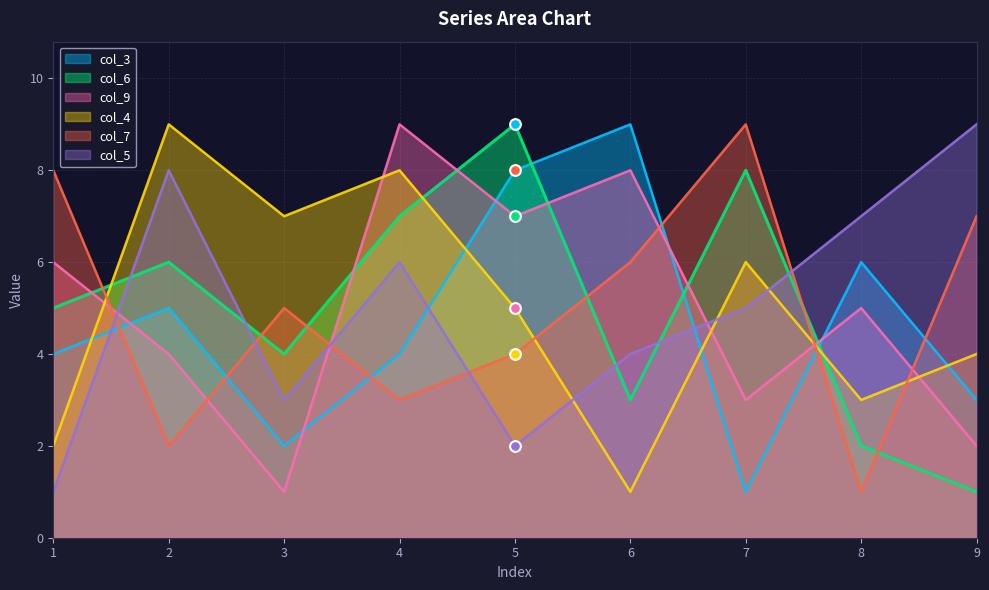

At which category is the sum across all series the highest?

4